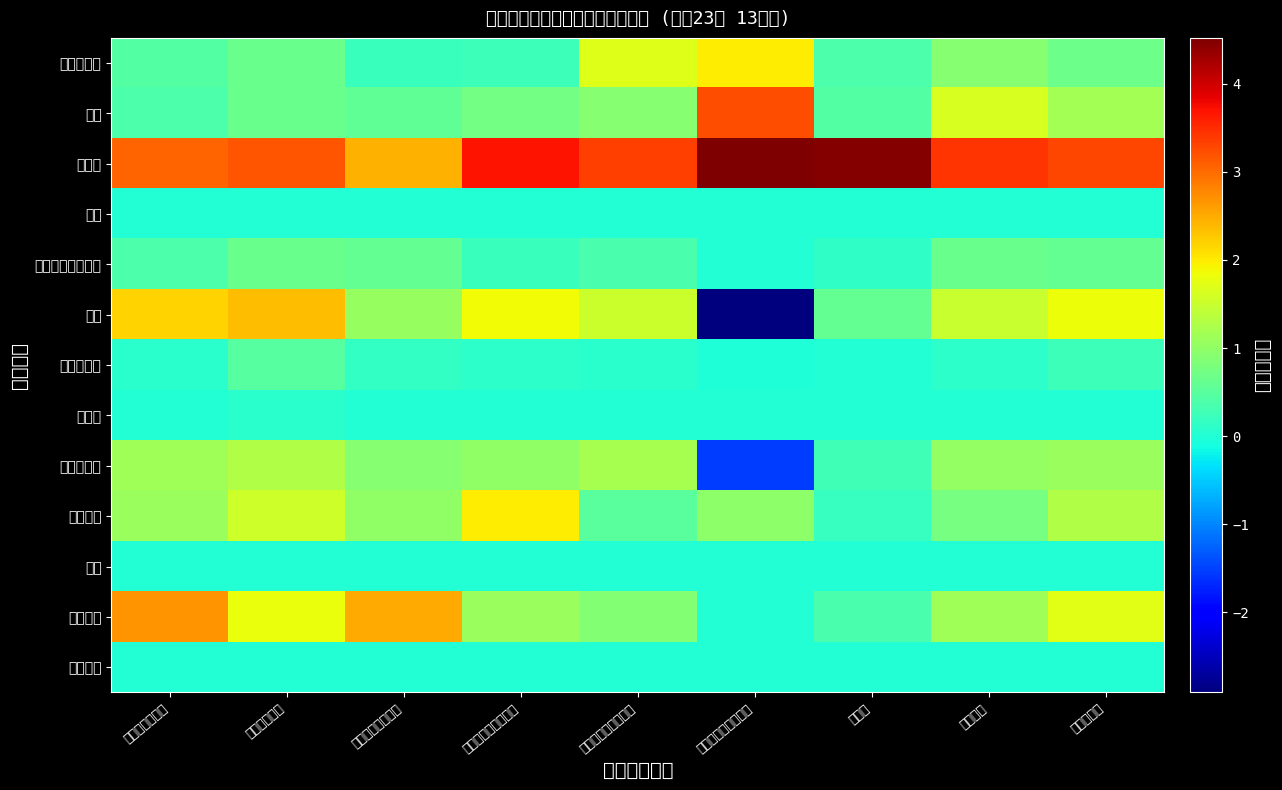

At which category is the sum across all series the highest?

民間消費支出